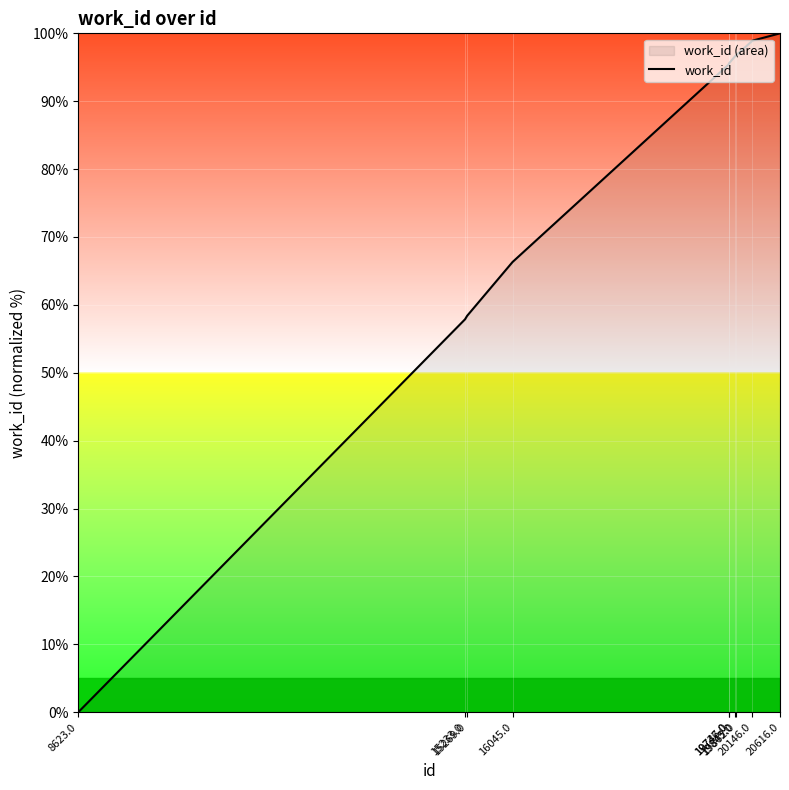

What is the difference between the values at 19736.0 and 16045.0?

29.1